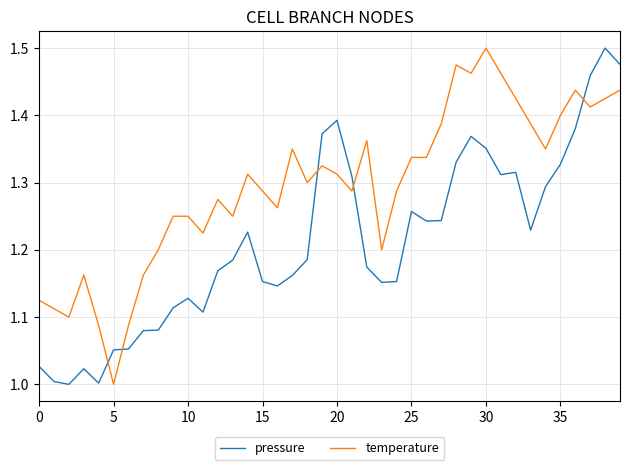

True or false: temperature has more than 0 points higher than both neighbors.

True